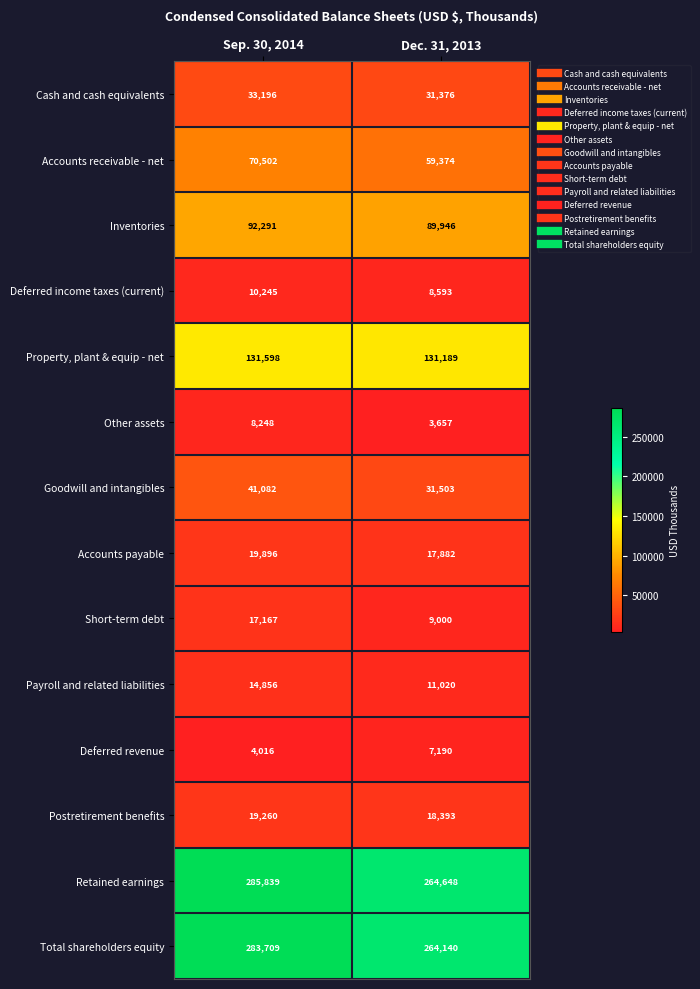

Reading left to right, list all the values displayed in this chart.

Cash and cash equivalents: 33196	31376
Accounts receivable - net: 70502	59374
Inventories: 92291	89946
Deferred income taxes (current): 10245	8593
Property, plant & equip - net: 131598	131189
Other assets: 8248	3657
Goodwill and intangibles: 41082	31503
Accounts payable: 19896	17882
Short-term debt: 17167	9000
Payroll and related liabilities: 14856	11020
Deferred revenue: 4016	7190
Postretirement benefits: 19260	18393
Retained earnings: 285839	264648
Total shareholders equity: 283709	264140